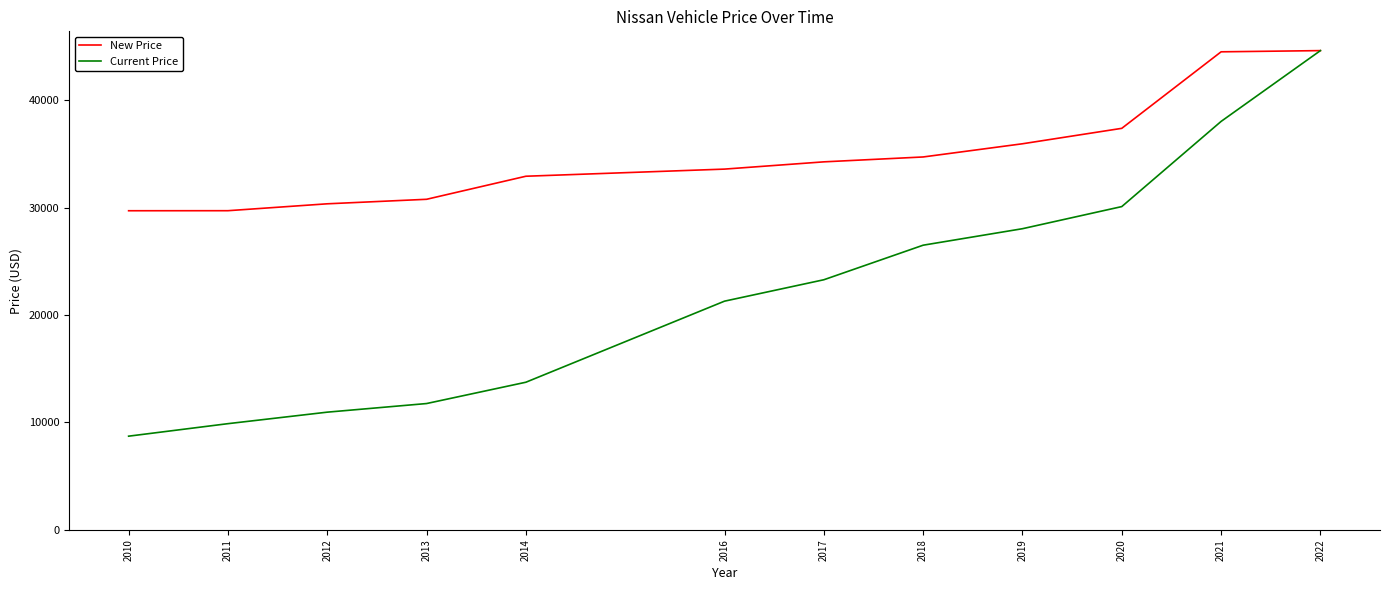

Which category has the lowest value across all series?

2010